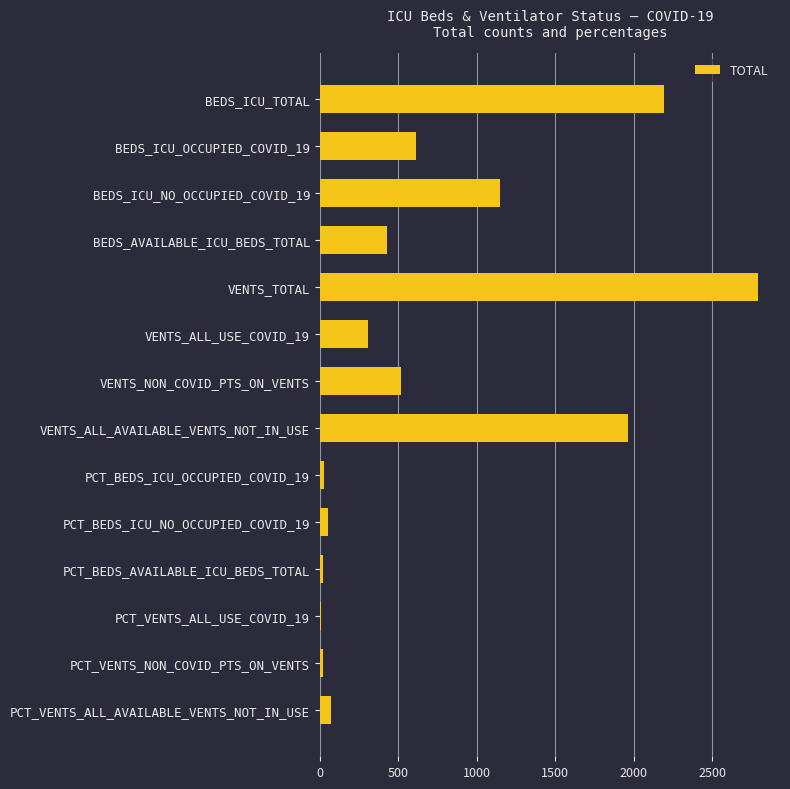

What is the maximum value shown in the chart?

2792.0